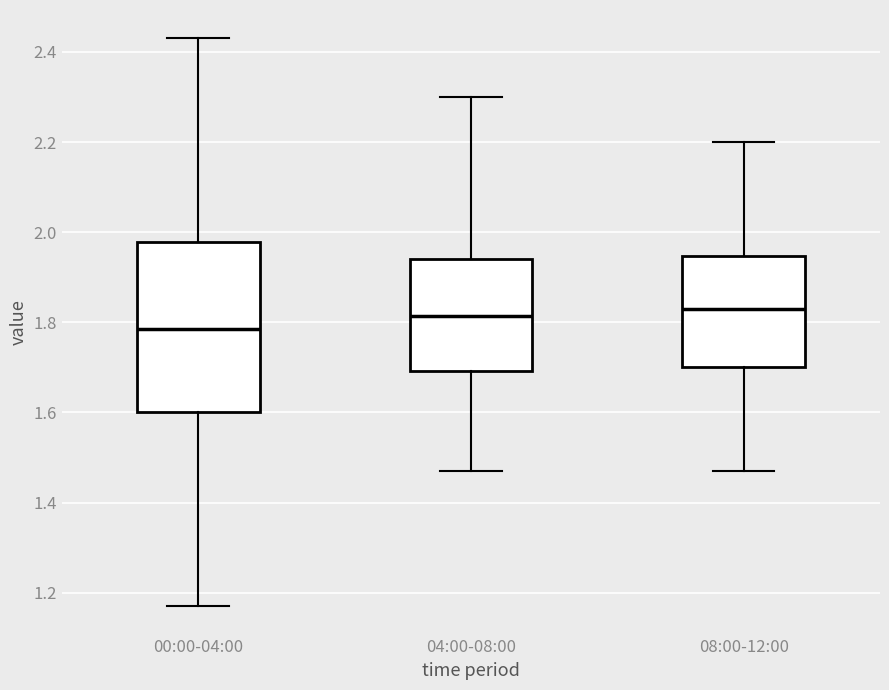

Which box is the tallest, from its lower edge to its upper edge?

00:00-04:00